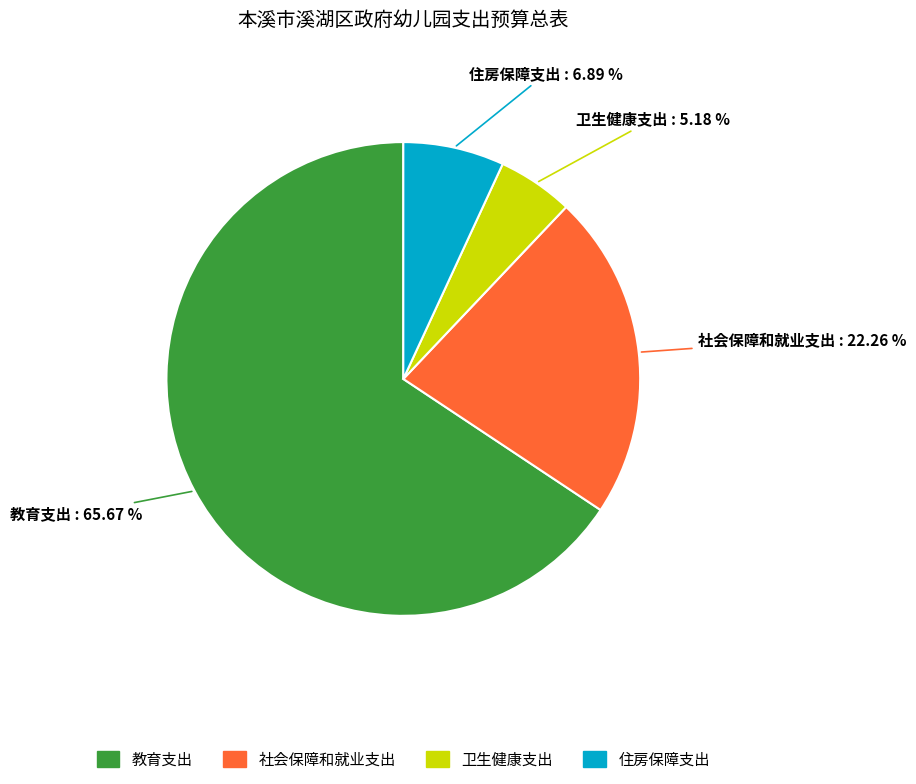

What percentage is the 卫生健康支出 slice, to the nearest percent?

5%